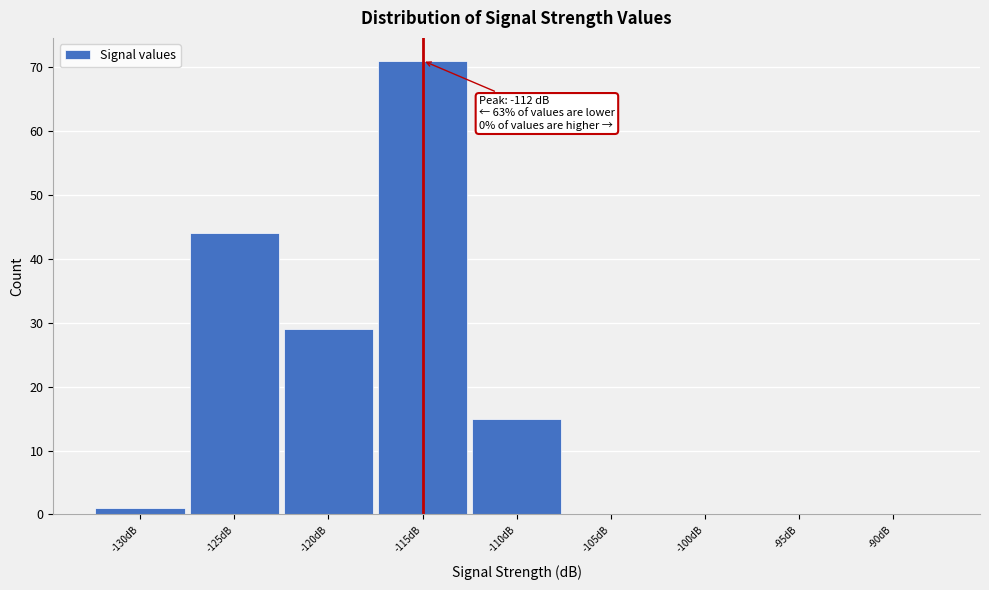

Reading left to right, extract all data points from this chart.

-130dB=1	-125dB=44	-120dB=29	-115dB=71	-110dB=15	-105dB=0	-100dB=0	-95dB=0	-90dB=0